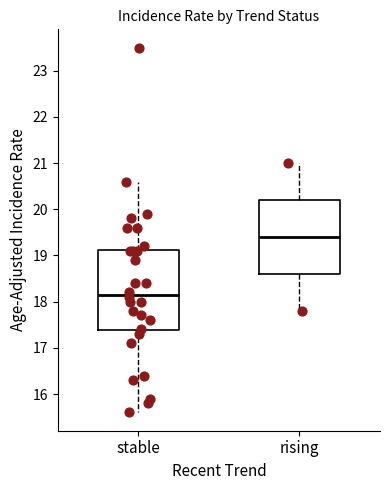

Reading left to right, transcribe this box plot: for each box, give where its median line is, the range the box spans, and where its two whiskers end, as read against the y-axis. The values are not printed on the chart, so give them approximately, as read against the axis.

stable: median 18.2, box 17.4 to 19.1, whiskers 15.6 to 20.6
rising: median 19.4, box 18.6 to 20.2, whiskers 17.8 to 21.0